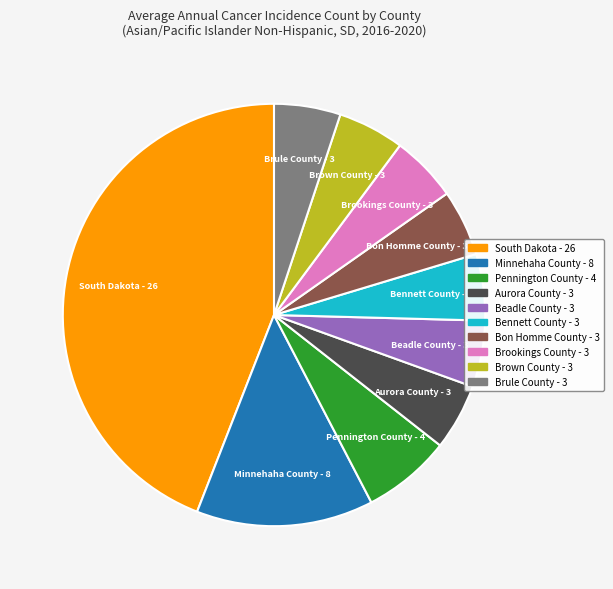

Which category has the biggest portion of the pie?

South Dakota